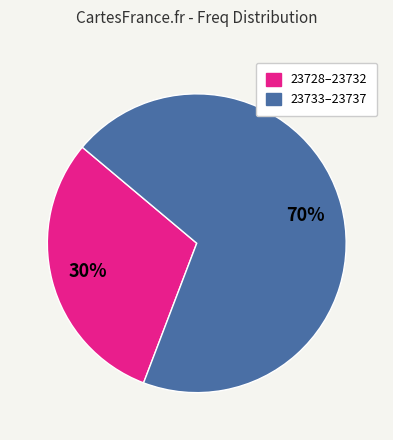

How many segments does this pie chart have?

2